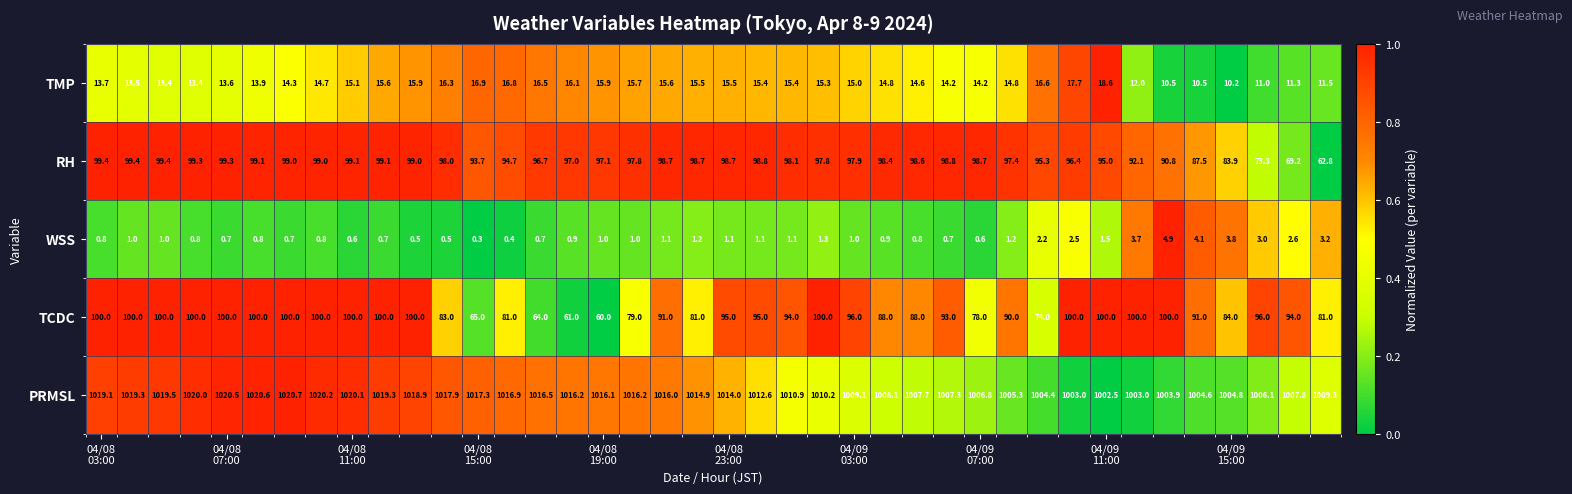

What is the difference between the second highest and second lowest values in the PRMSL series?

17.6